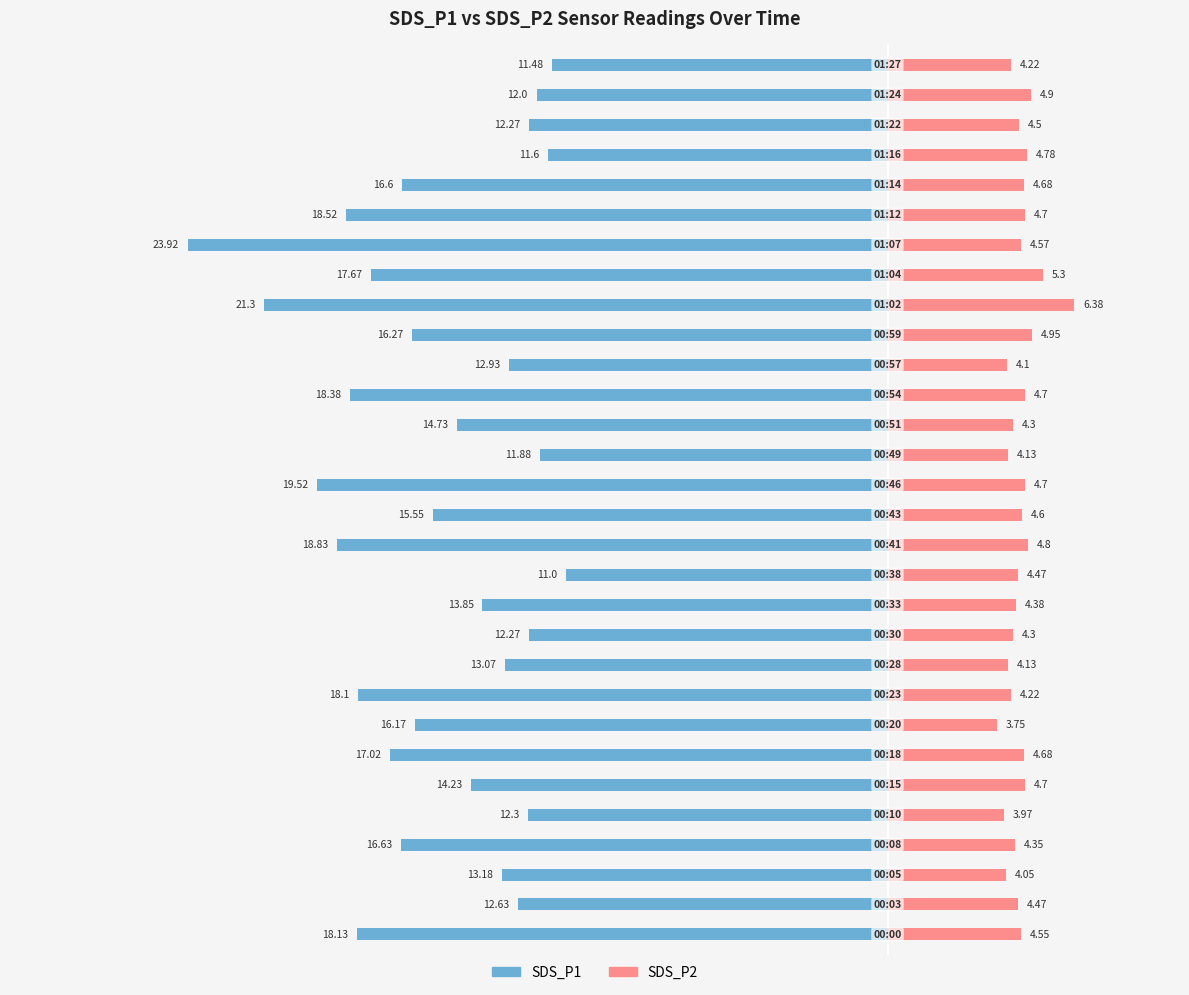

What is the difference between the SDS_P2 values at 4 and 14?

0.6